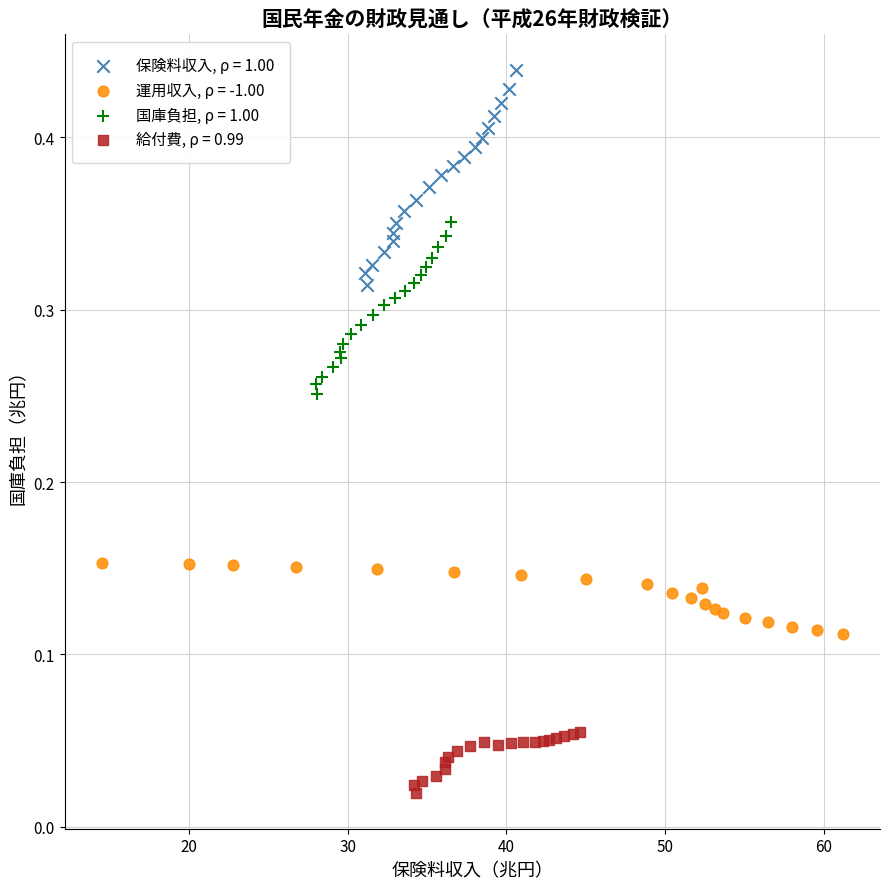

What are all the series names shown in the legend?

保険料収入, ρ = 1.00, 運用収入, ρ = -1.00, 国庫負担, ρ = 1.00, 給付費, ρ = 0.99